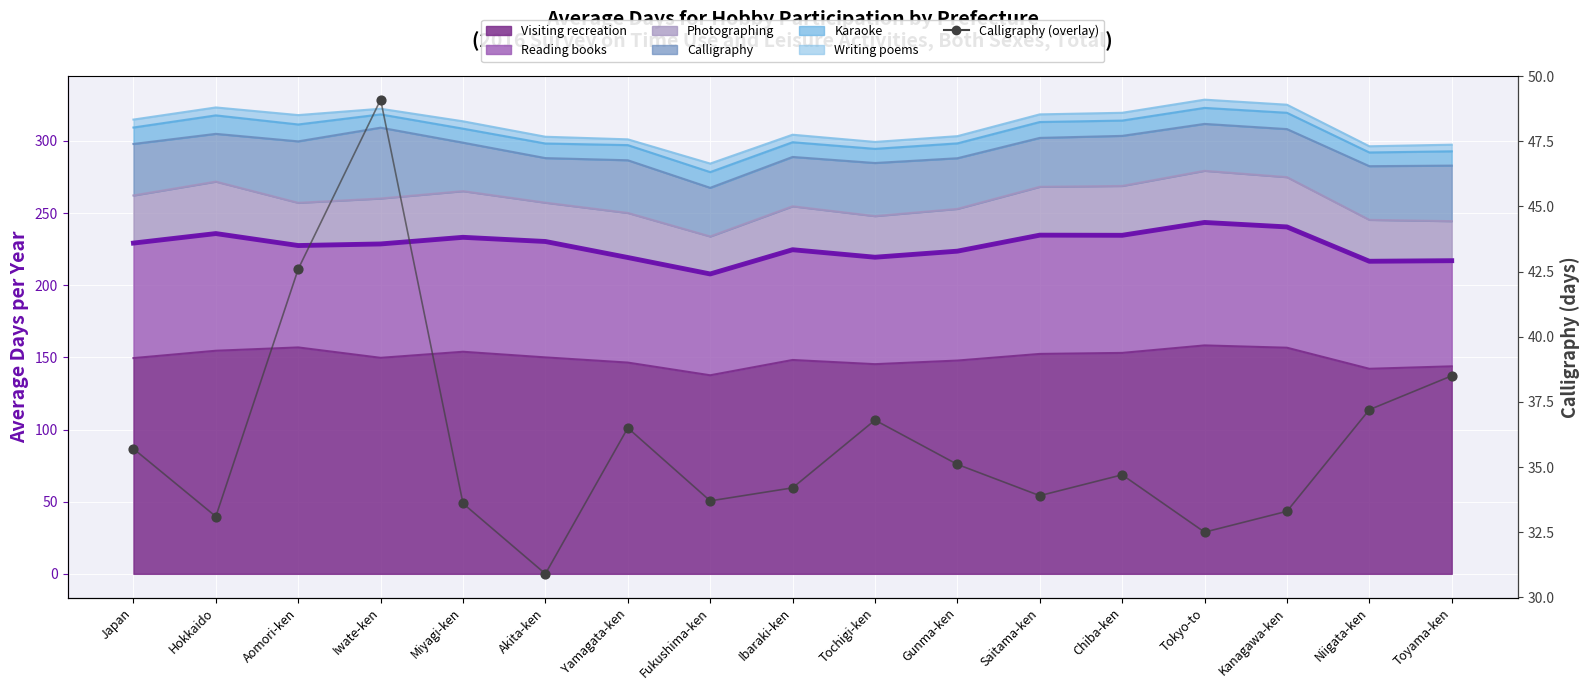

Which series has the largest total across all categories?

Visiting recreation + Reading